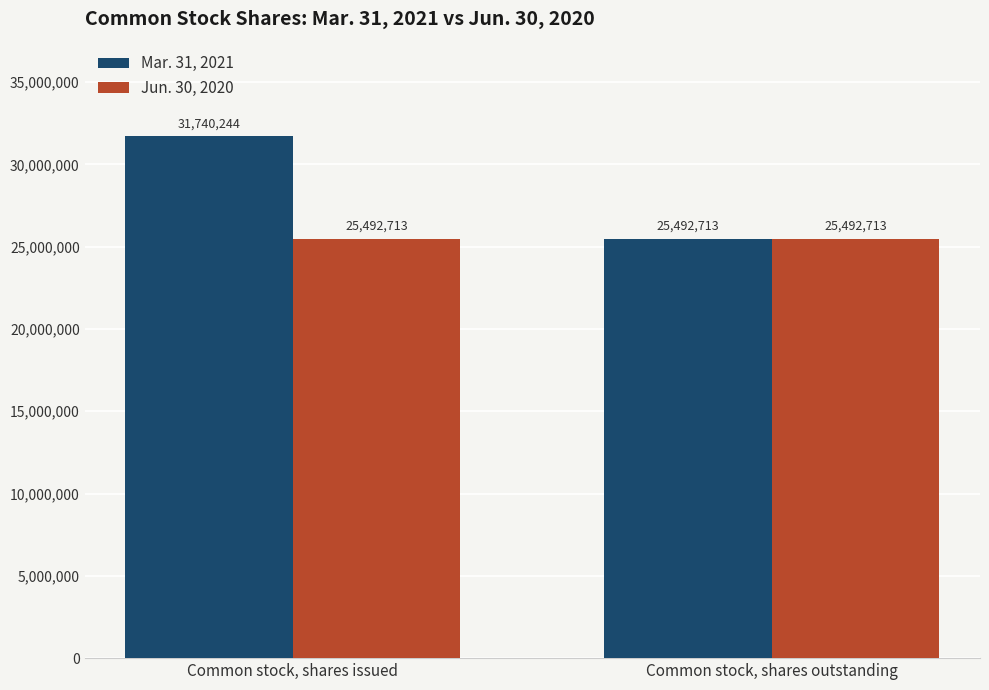

What is the value of the Jun. 30, 2020 bar at the 1st from the left?

25492713